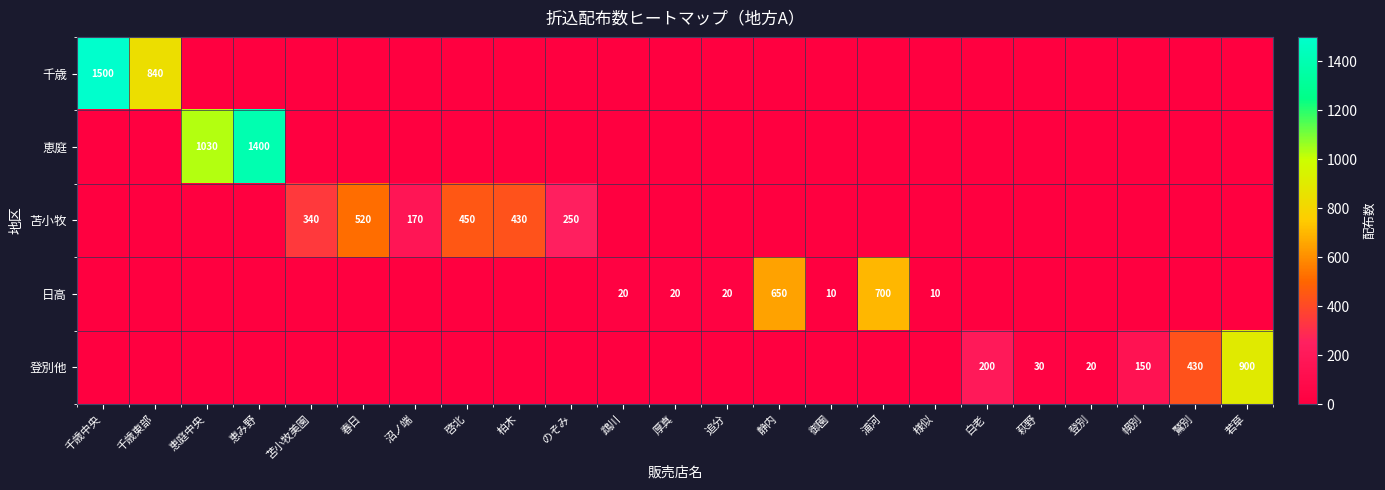

What is the maximum value shown in the chart?

1500